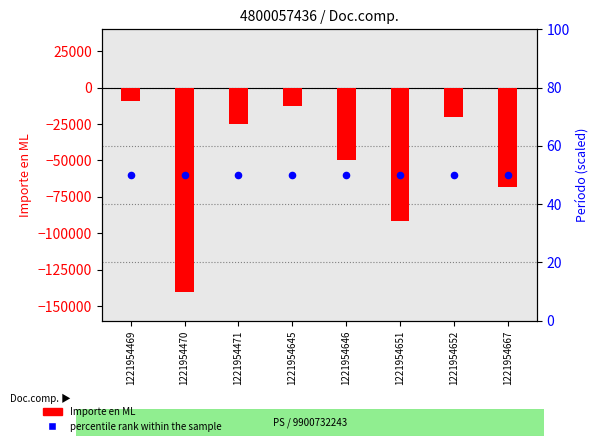

What is the total value across all series at 1221954471?

-25097